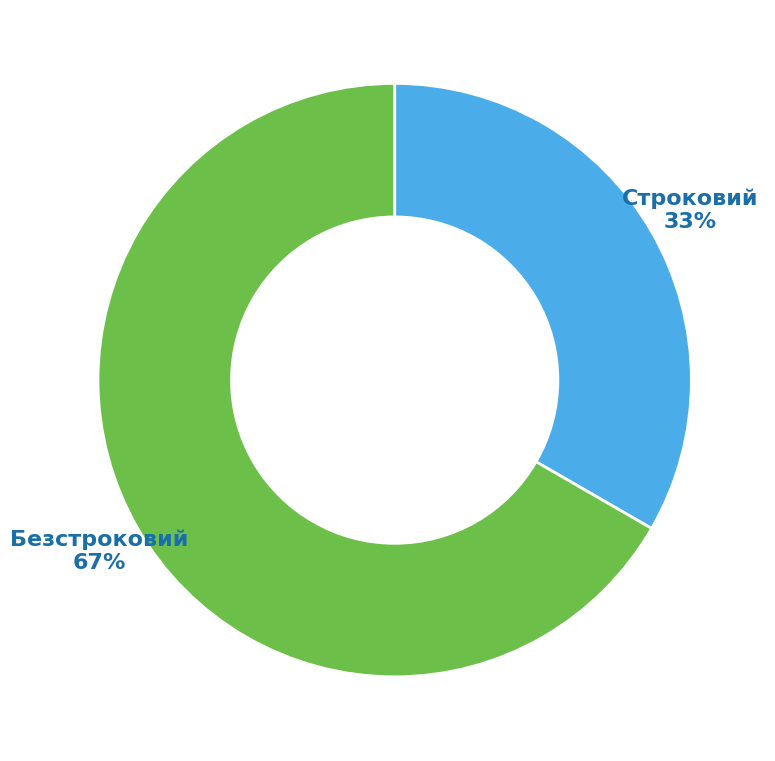

Does any single category account for the majority?

Yes